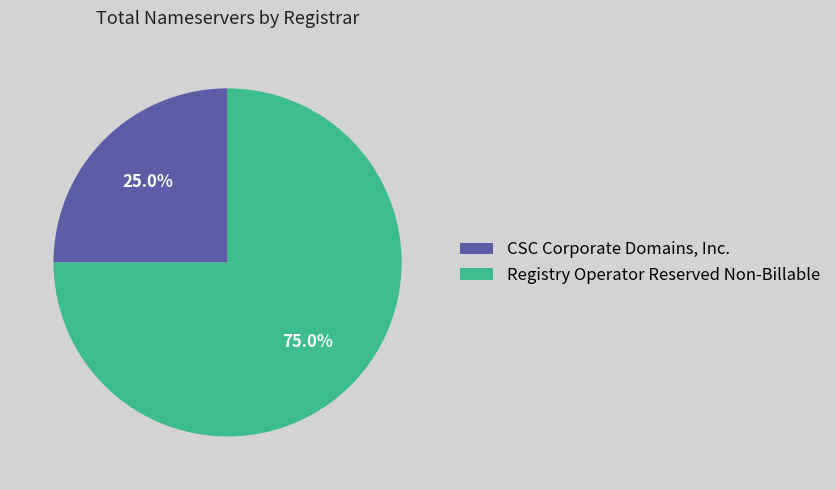

True or false: CSC Corporate Domains, Inc. accounts for 14% of the total.

False